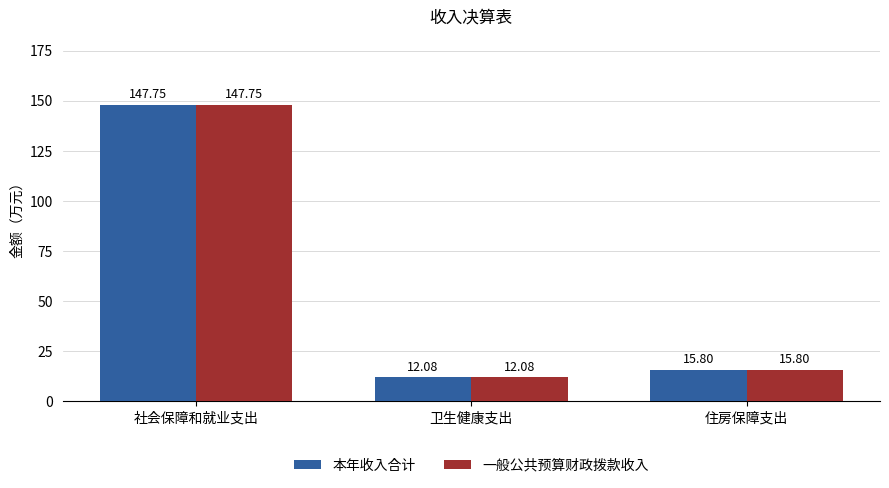

At which category does the chart reach its peak across all series?

社会保障和就业支出